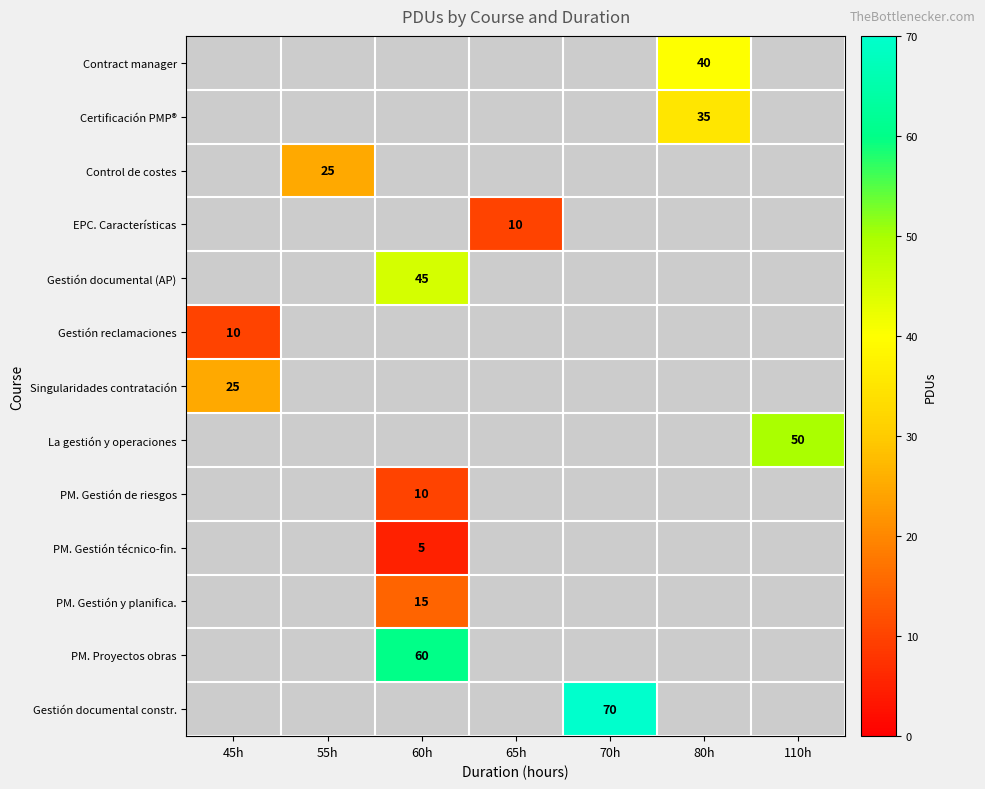

Is it true that PM. Gestión y planifica. equals 15 at 60h?

True